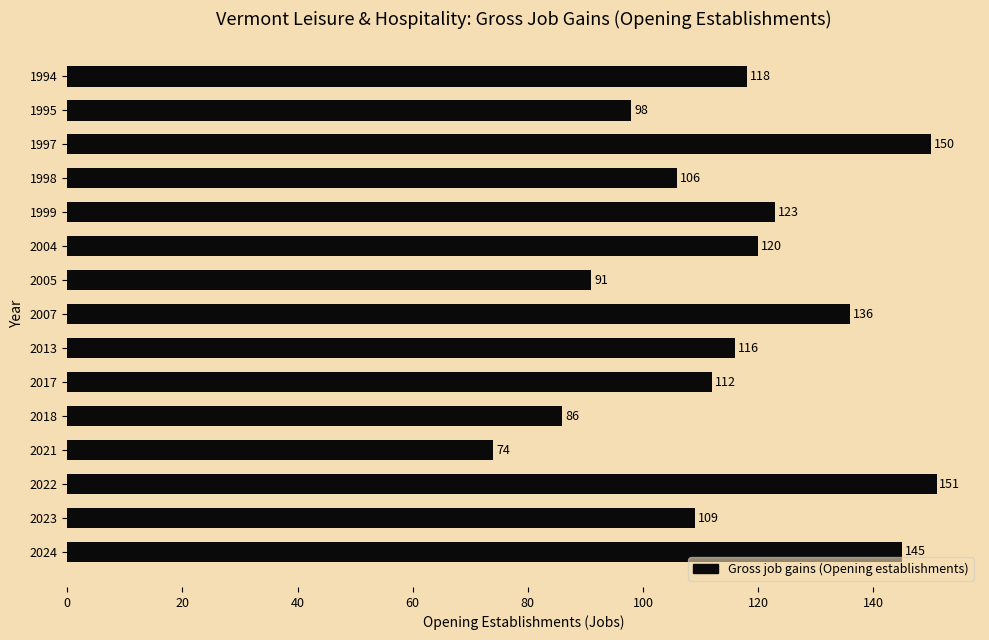

Reading top to bottom, extract all data points from this chart.

118	98	150	106	123	120	91	136	116	112	86	74	151	109	145